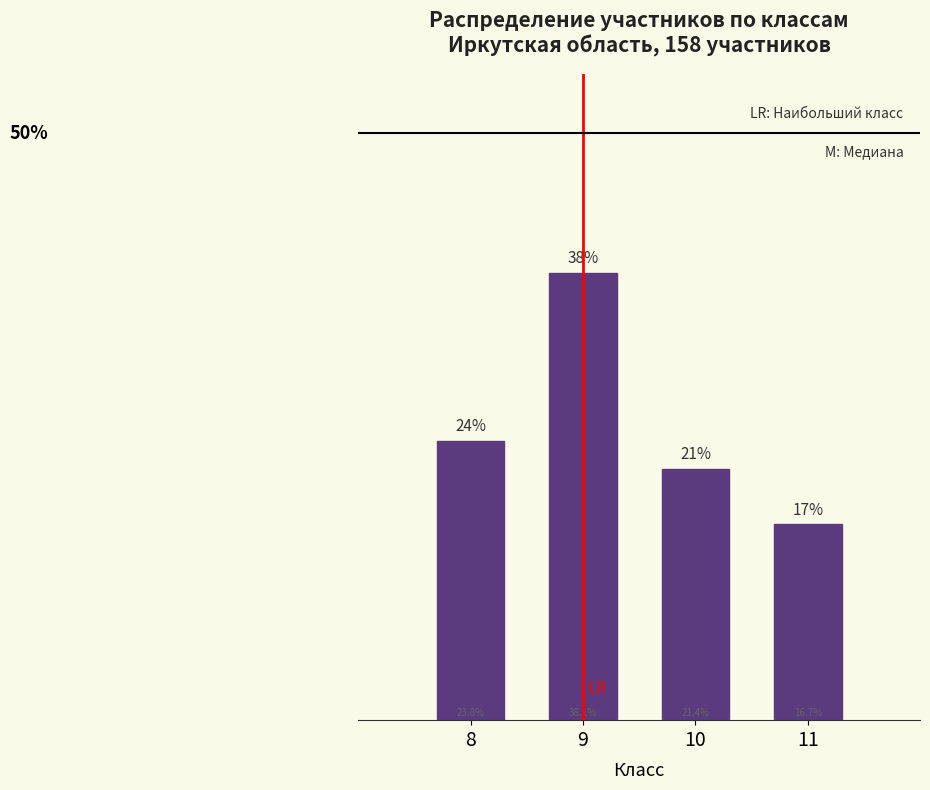

List the labels in order of value, smallest first.

11, 10, 8, 9